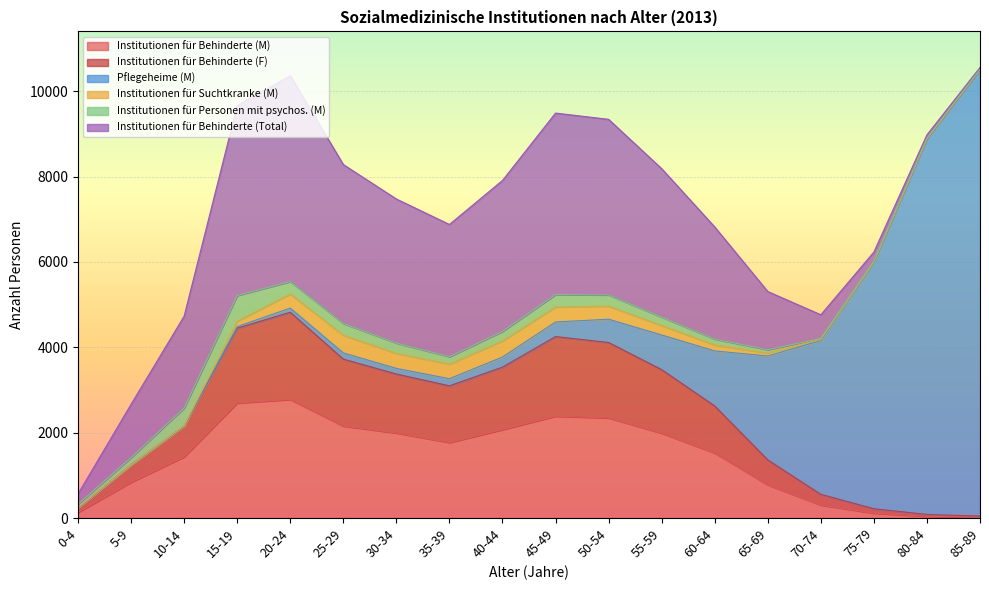

How many intersections are there between Pflegeheime (M) and Institutionen für Behinderte (Total)?

1